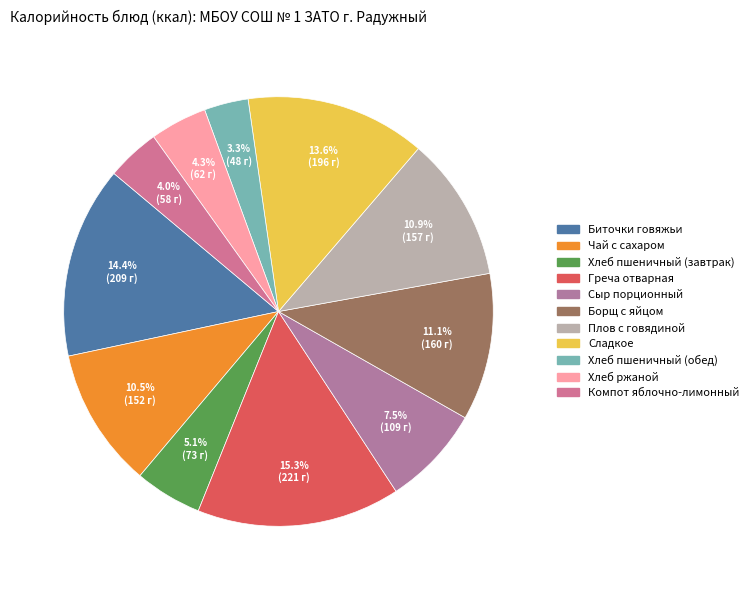

Which category has the biggest portion of the pie?

Греча отварная